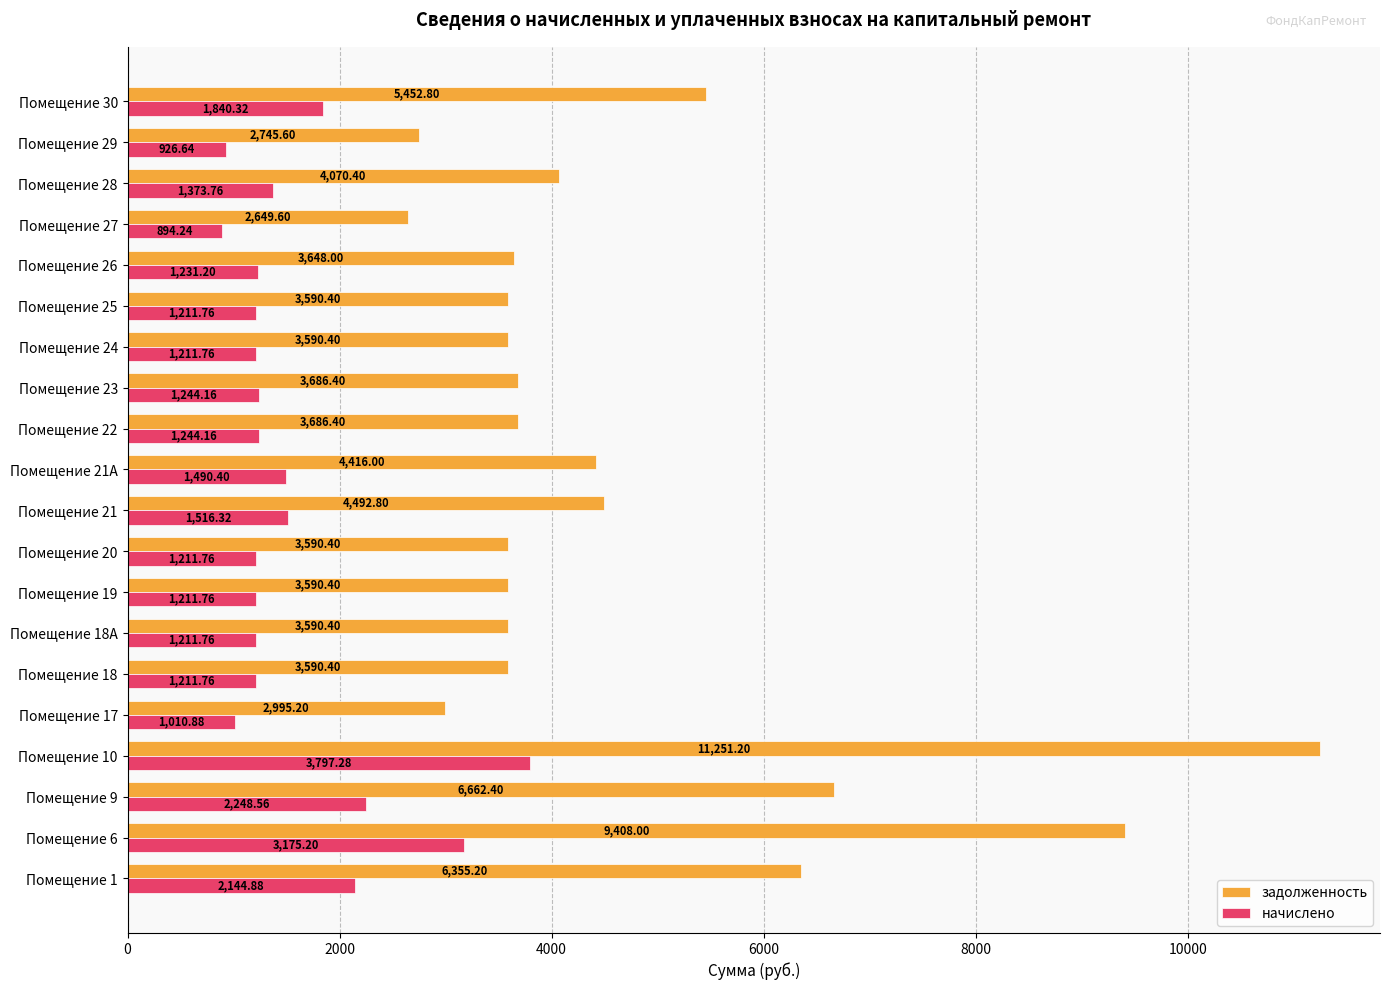

Rank the series by their maximum value, from highest to lowest.

задолженность, начислено